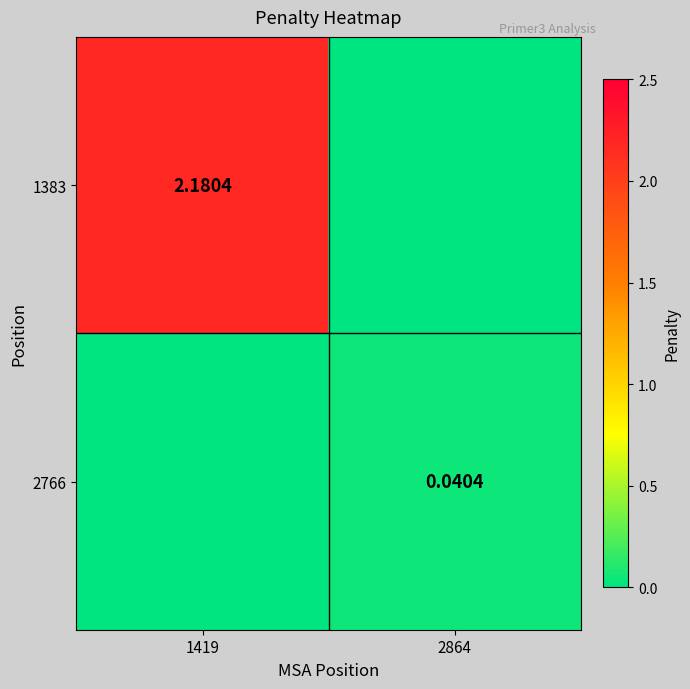

Is the value of 2766 at 2864 greater than the value of 1383 at 1419?

No